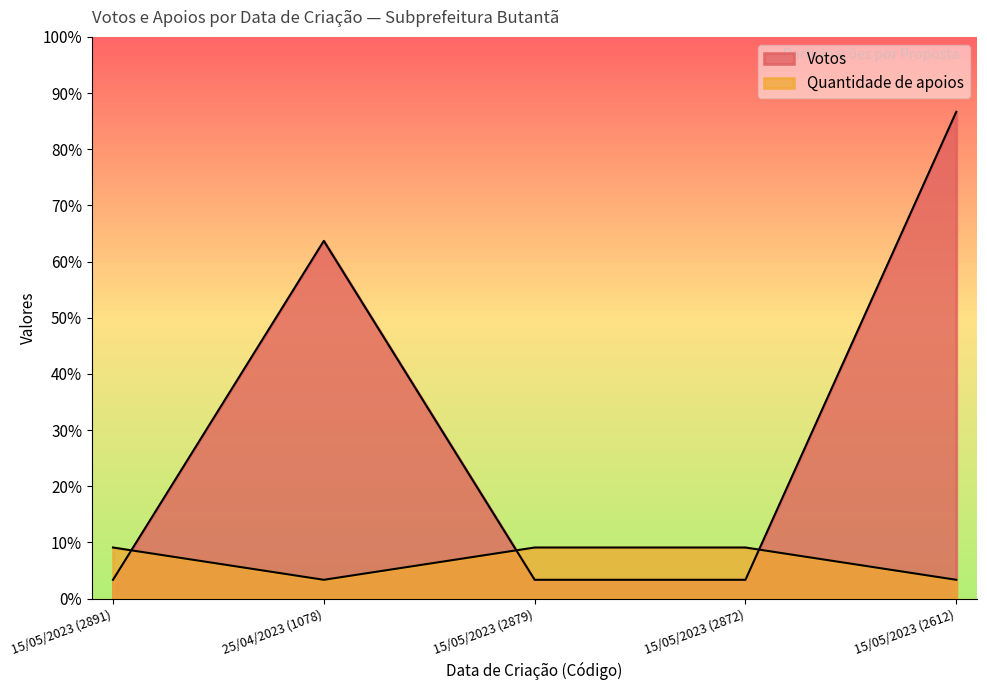

What is the total value across all series at 15/05/2023 (2872)?

37.2